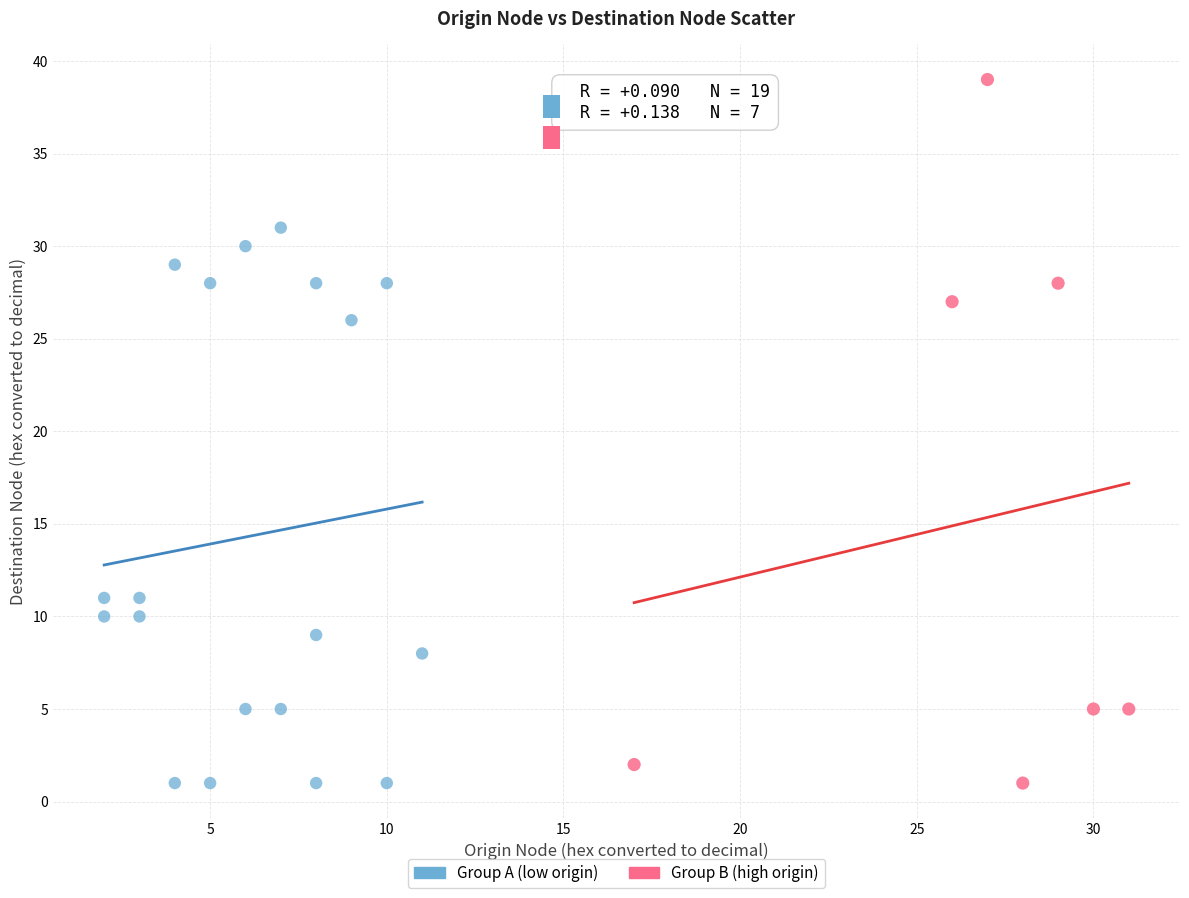

What are all the series names shown in the legend?

Group A (low origin), Group B (high origin)